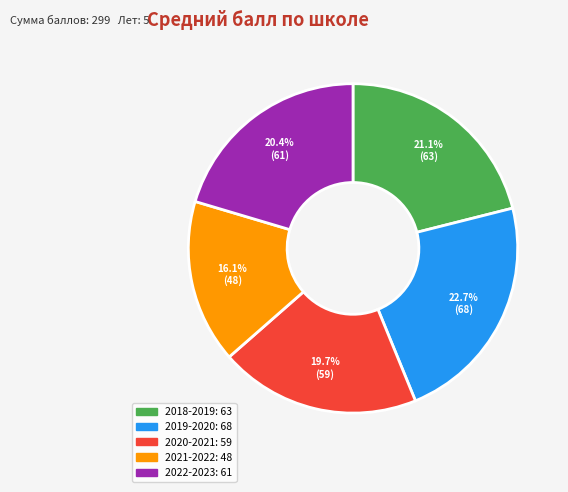

Between 2019-2020 and 2021-2022, which is larger?

2019-2020